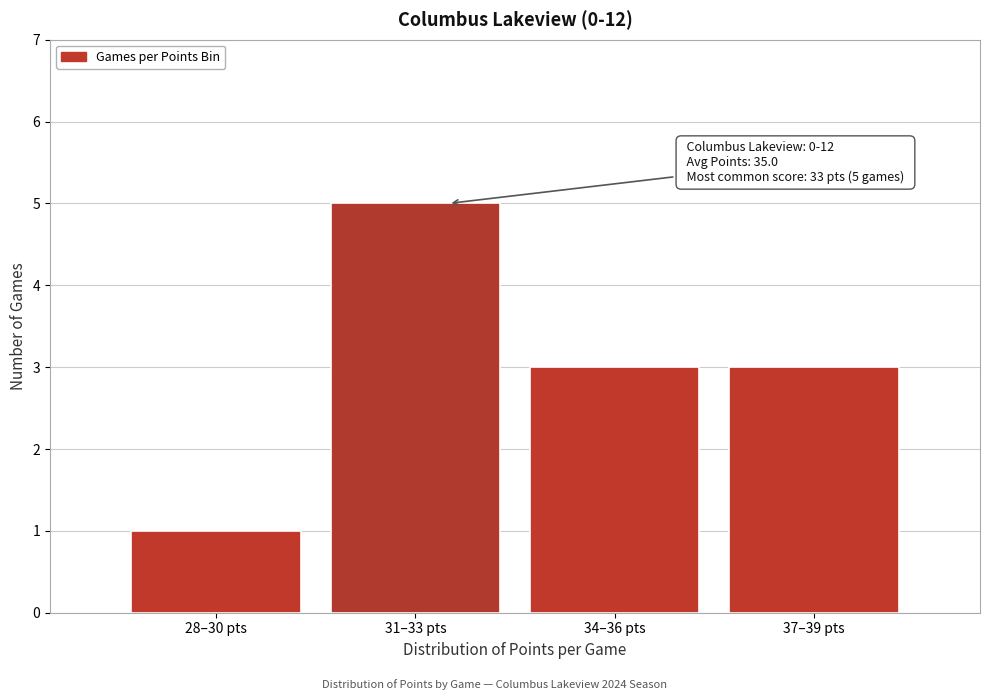

Reading left to right, what are all the values shown in this chart?

28–30 pts=1	31–33 pts=5	34–36 pts=3	37–39 pts=3